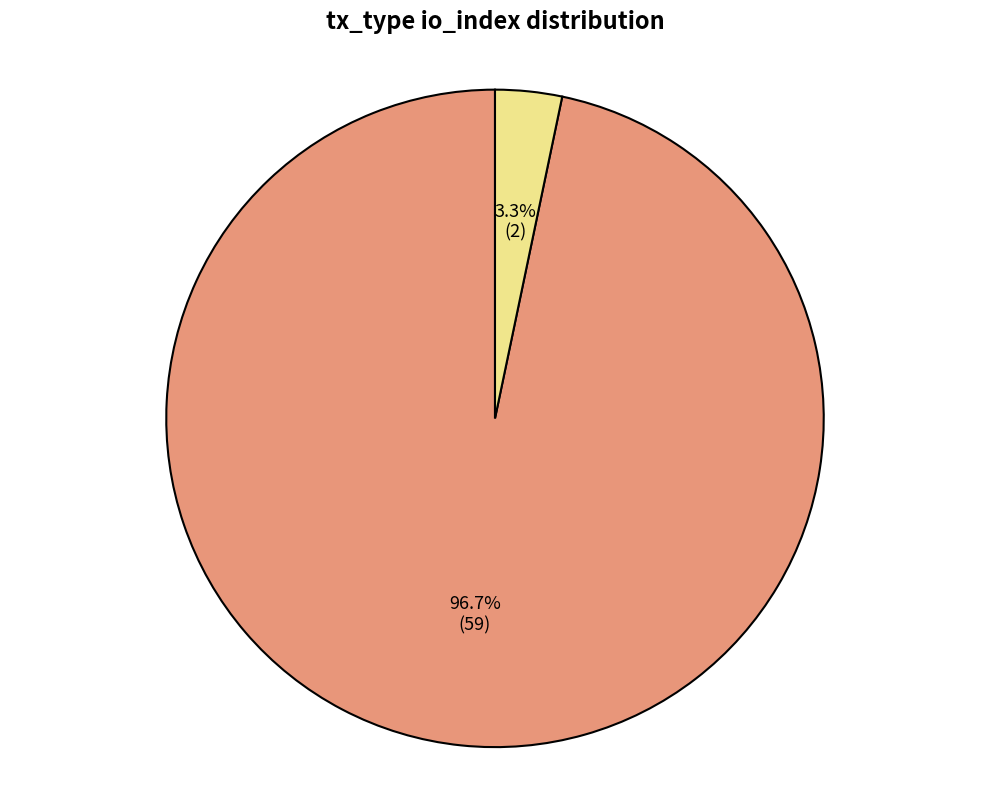

Does any single category account for the majority?

Yes